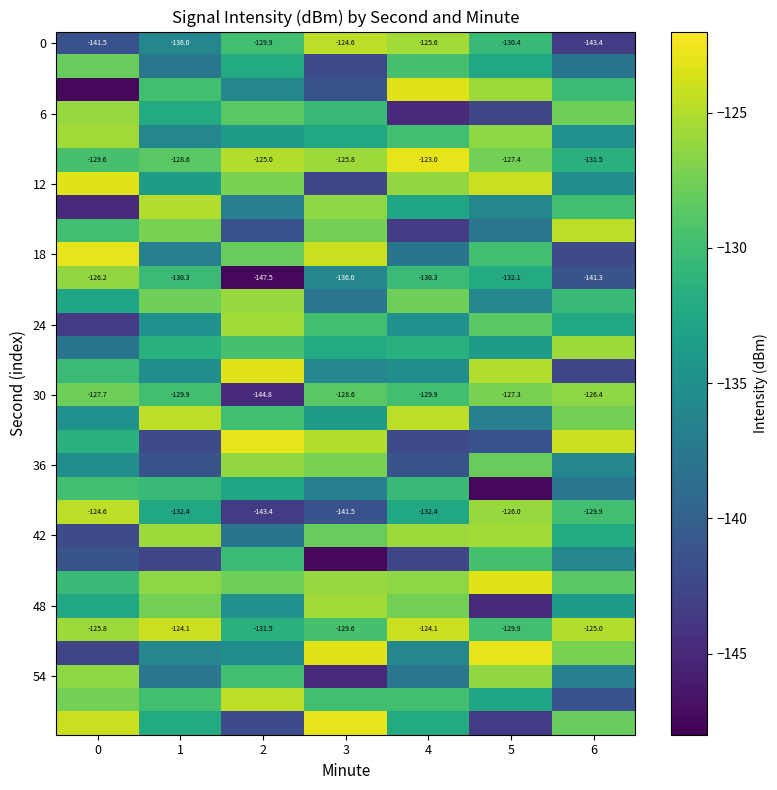

Which has a higher value, 4 or 0?

4